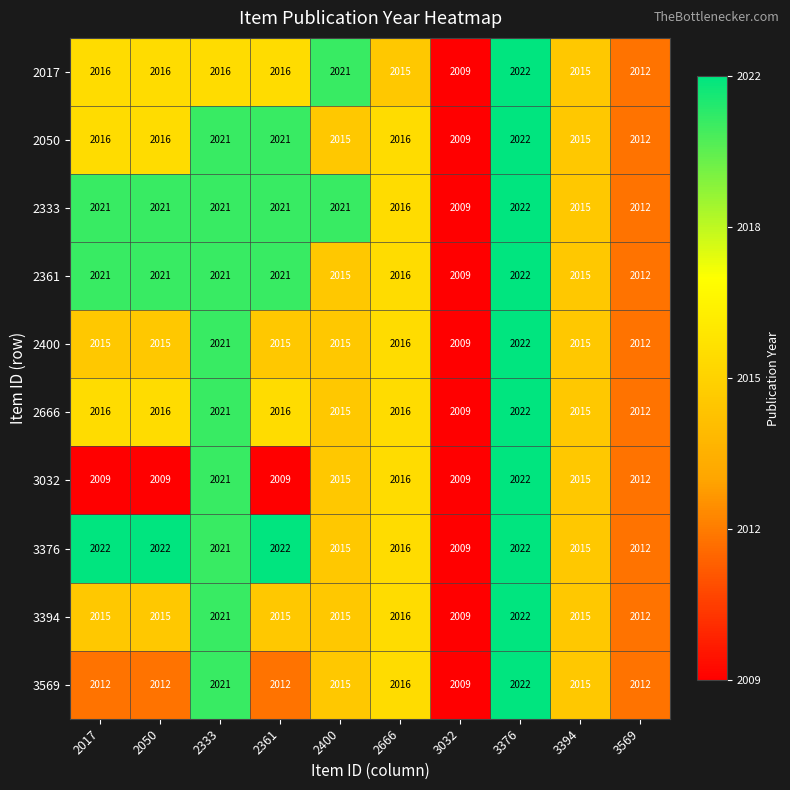

What is the difference between the 3376 values at 2017 and 3394?

7